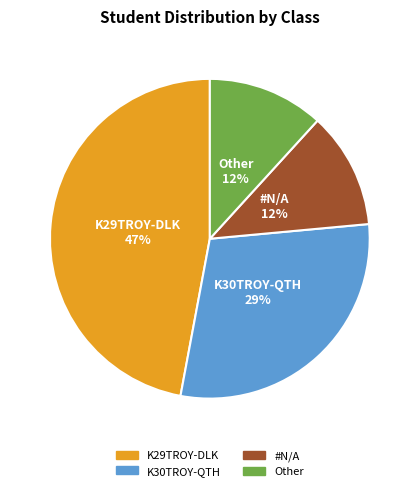

To the nearest percent, what percentage of the pie is Other?

12%